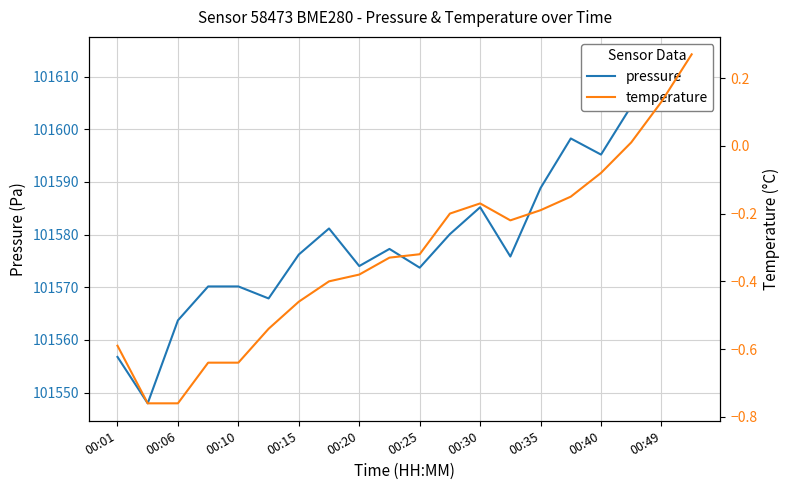

List the series in order of their overall mean, highest first.

pressure, temperature